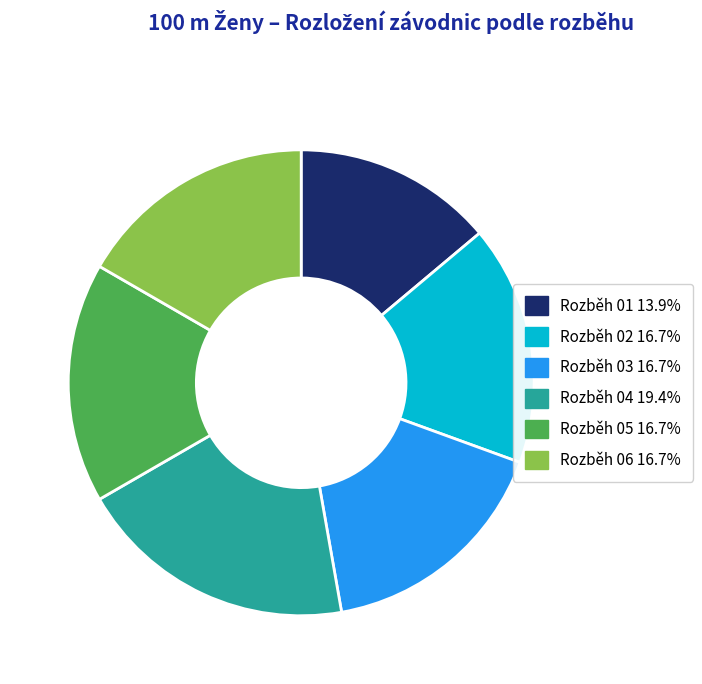

How many segments does this pie chart have?

6